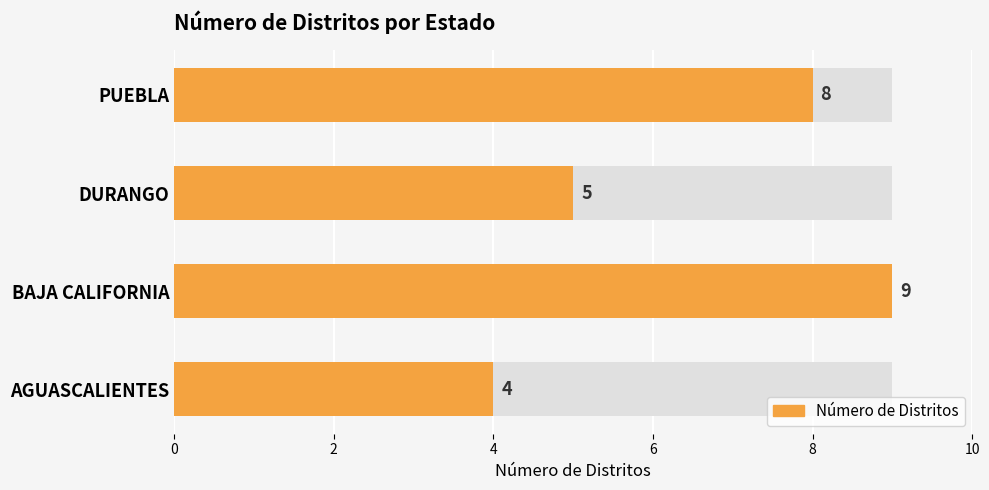

How many values are between 5 and 9?

3